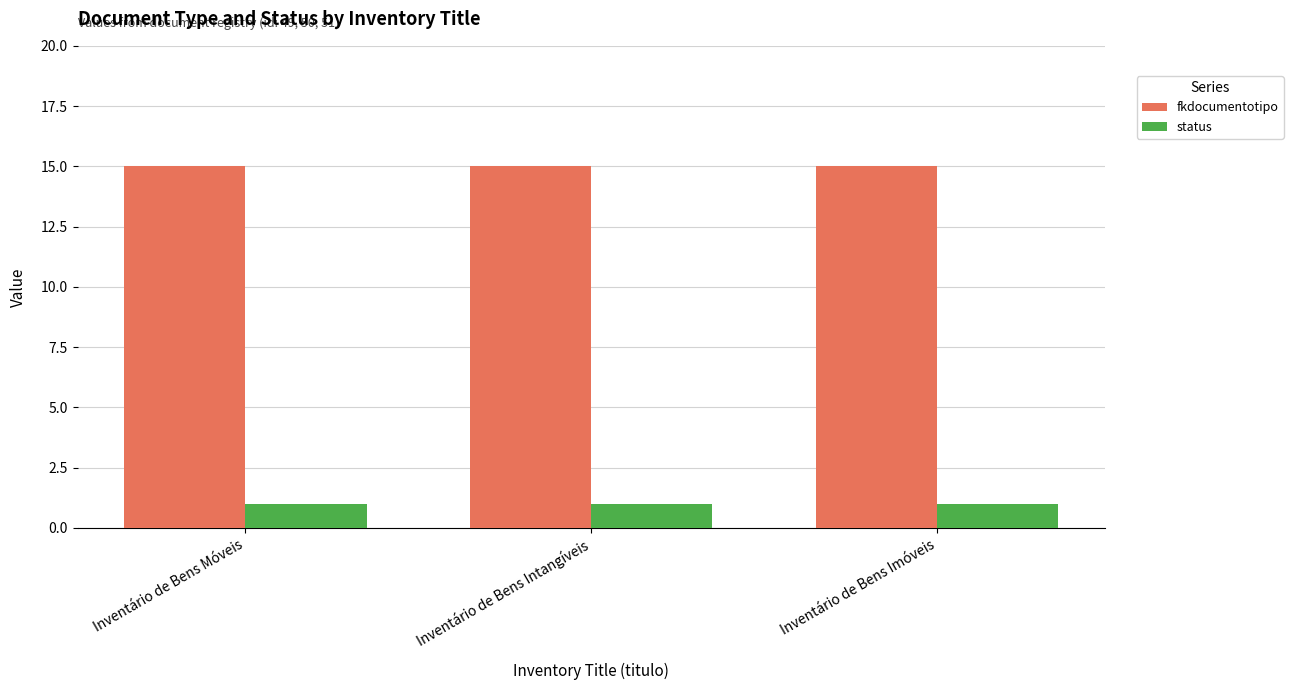

What are all the series names shown in the legend?

fkdocumentotipo, status